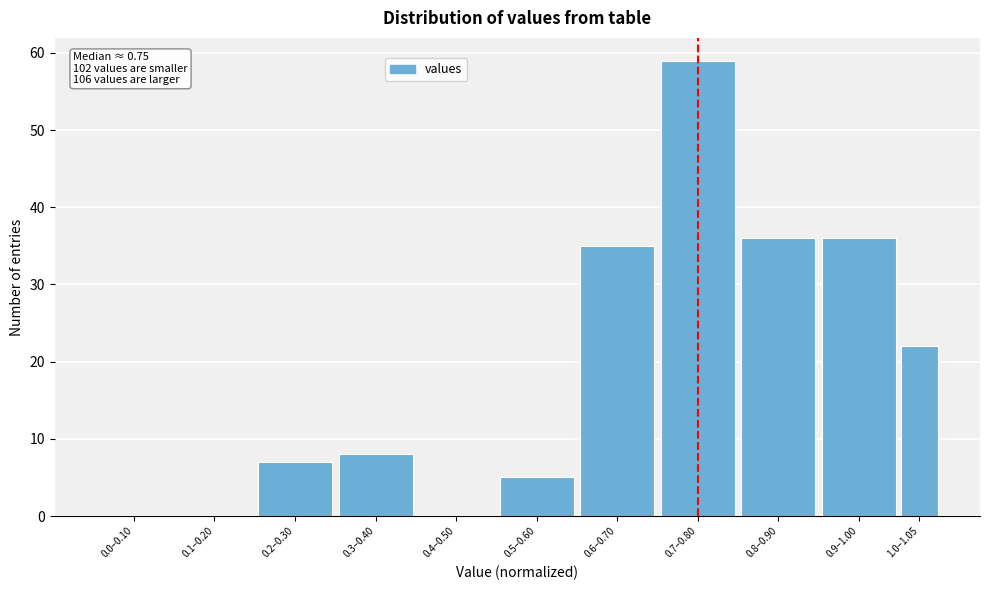

Reading right to left, extract all data points from this chart.

1.0–1.05=22	0.9–1.00=36	0.8–0.90=36	0.7–0.80=59	0.6–0.70=35	0.5–0.60=5	0.4–0.50=0	0.3–0.40=8	0.2–0.30=7	0.1–0.20=0	0.0–0.10=0